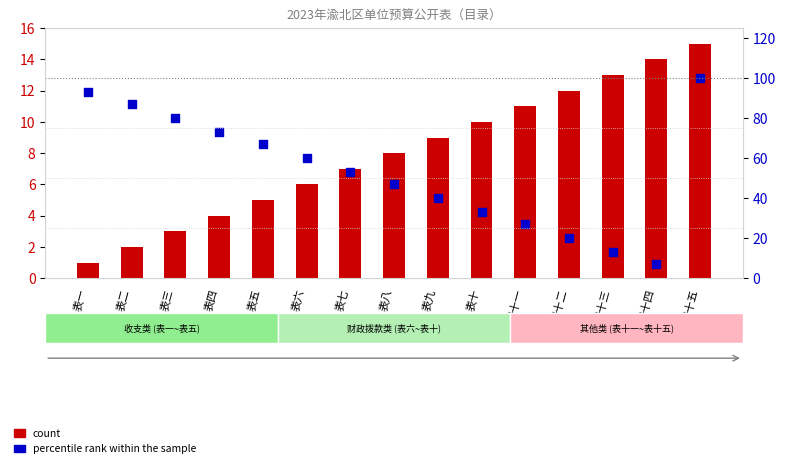

What are all the series names shown in the legend?

count, percentile rank within the sample